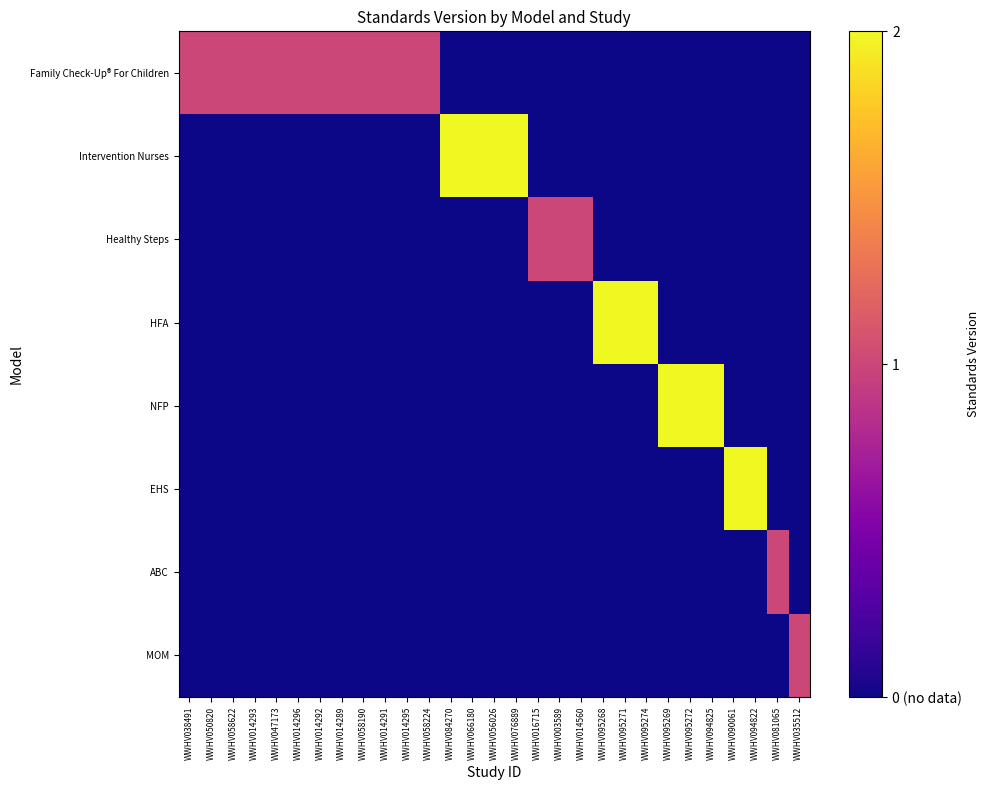

What is the total value across all series at WWHV094822?

2